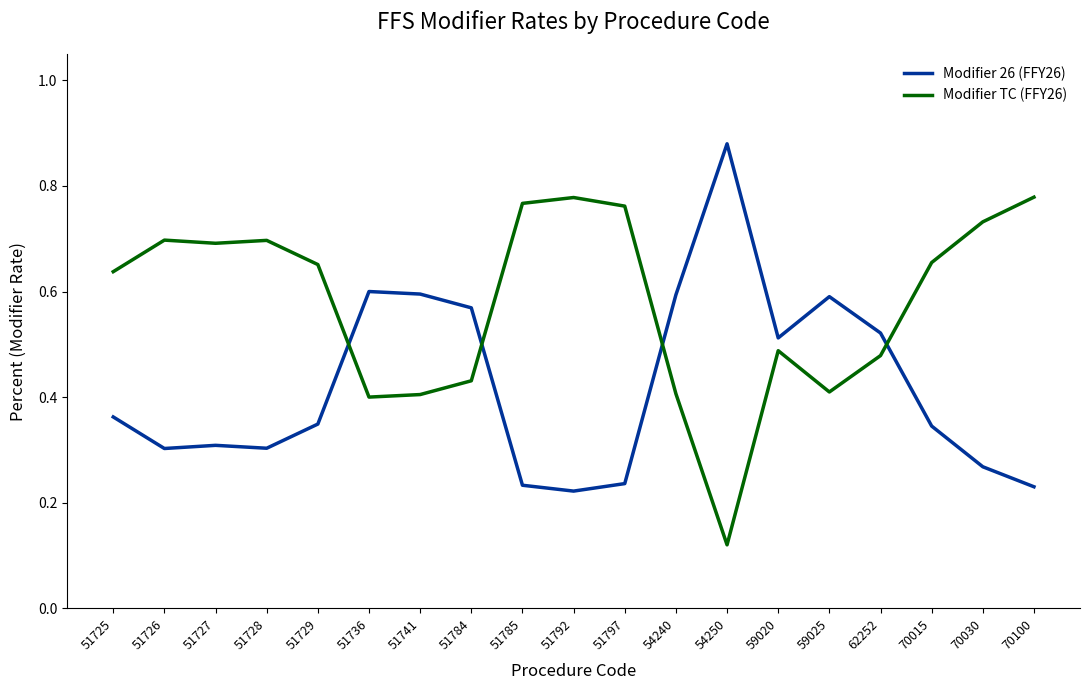

Does the chart display data point markers on the line(s)?

No